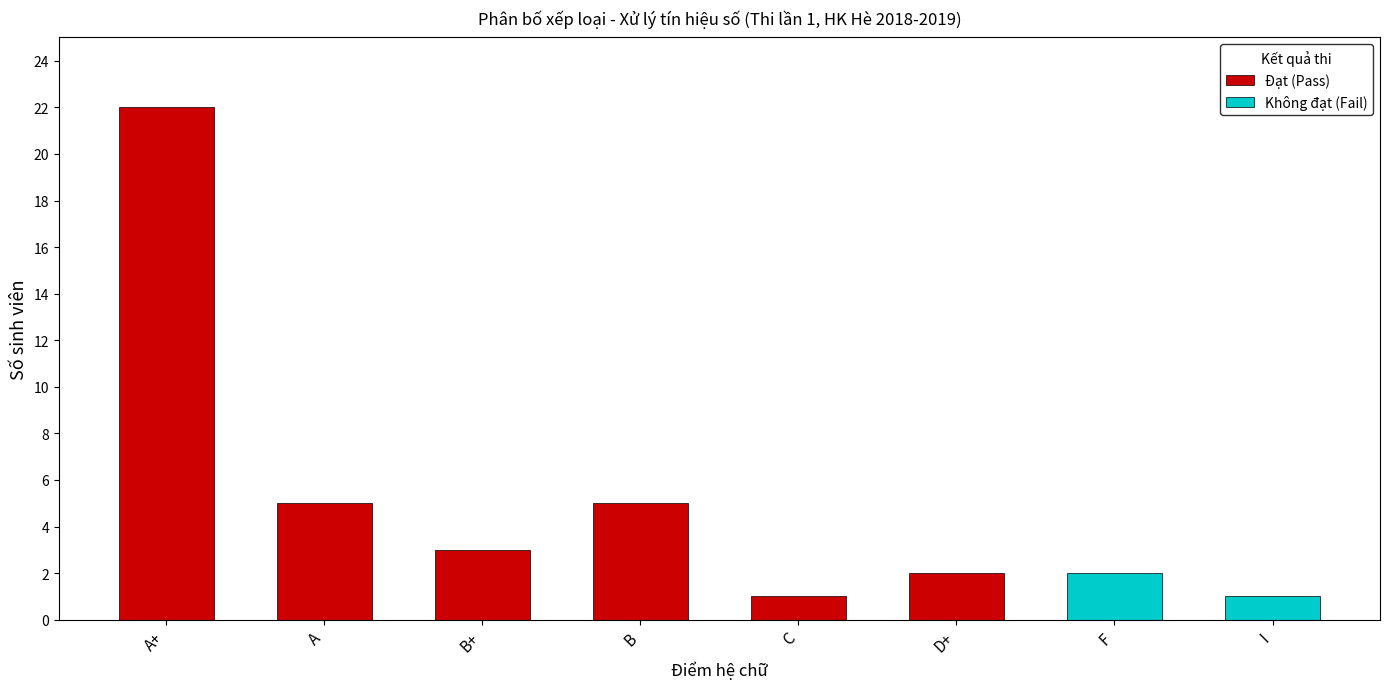

True or false: Đạt (Pass) has a value of 1 at C.

True